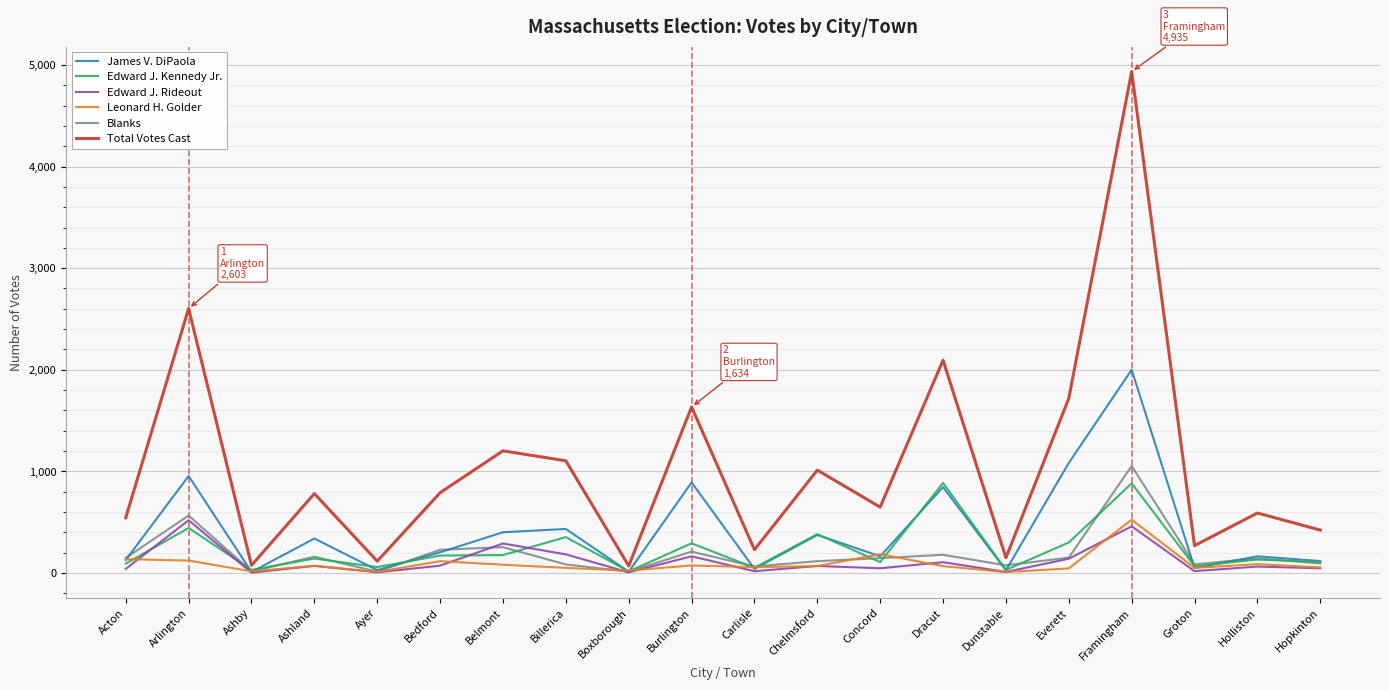

How many values in the Total Votes Cast series are below 781?

10